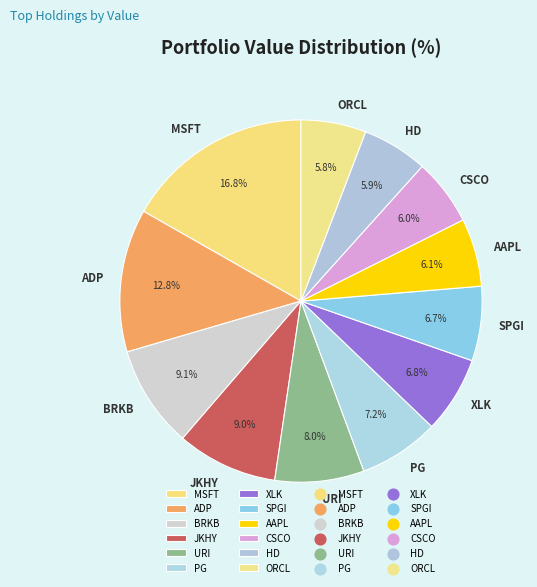

The MSFT slice represents 31% of the pie. True or false?

False